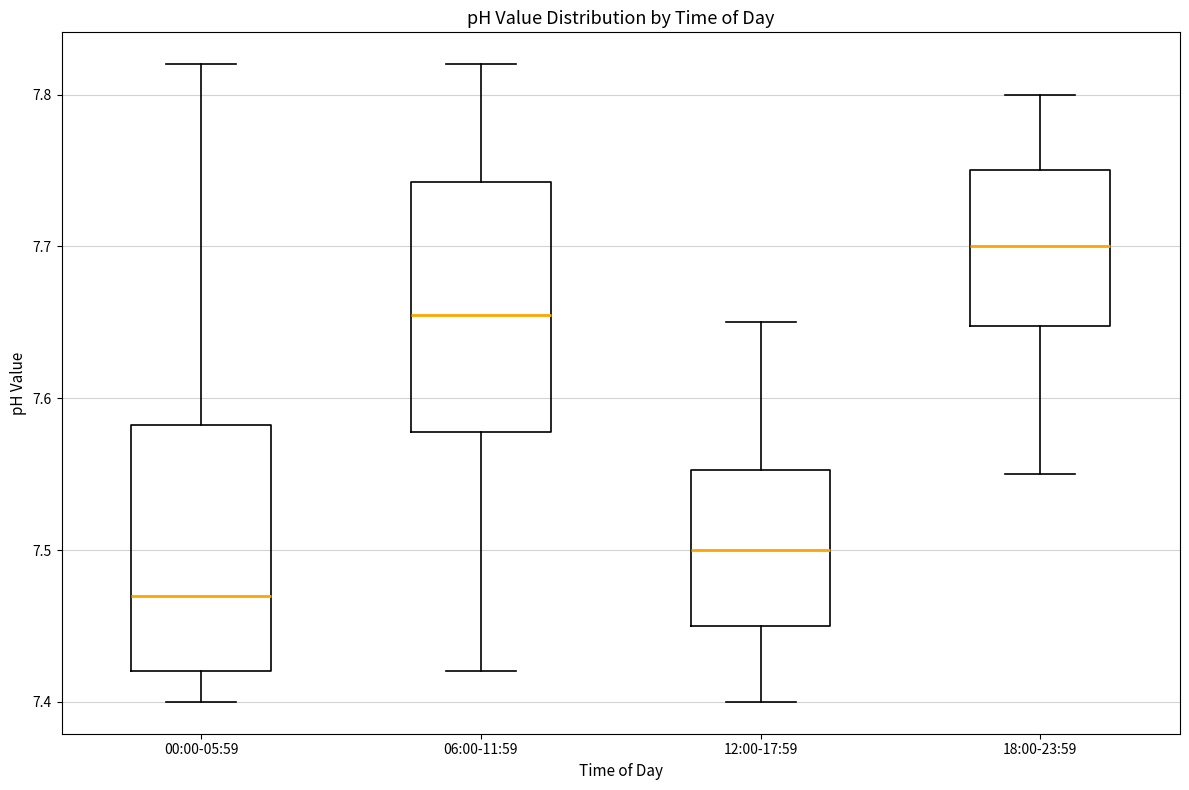

Where is the lower edge of the box for 18:00-23:59 on the y-axis? The values are not printed on the chart, so give them approximately, as read against the axis.

7.65